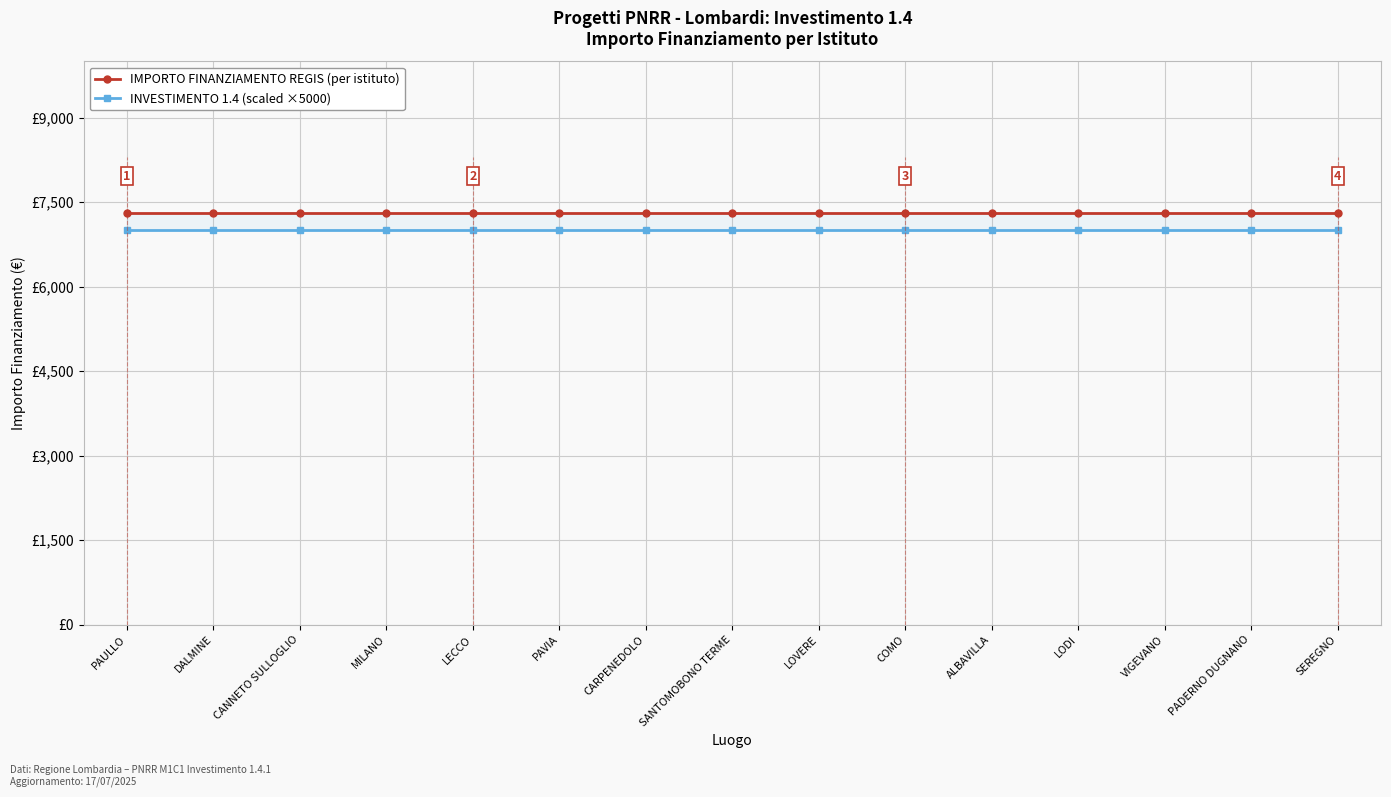

What is the label of the 14th point from the right?

DALMINE